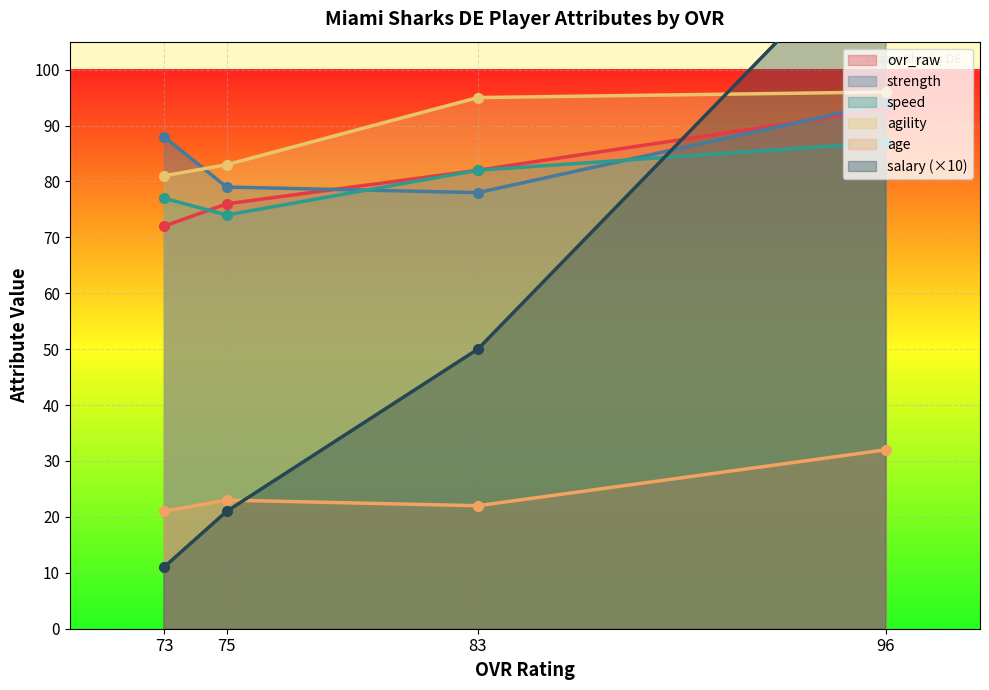

How many data points in salary are above 50?

1